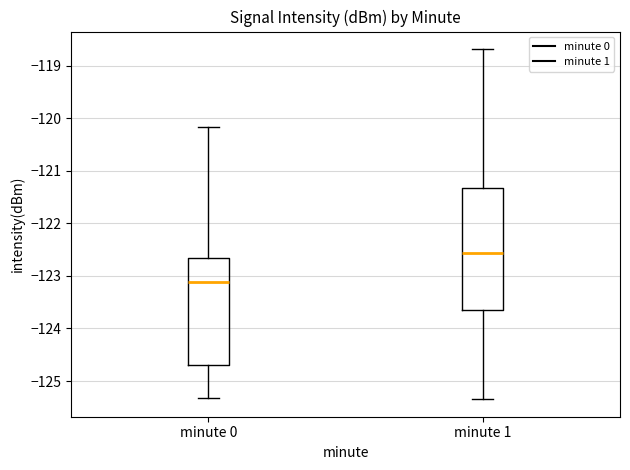

Reading left to right, read every box against the y-axis: the position of its median line, the range the box covers, and the ends of its whiskers. The values are not printed on the chart, so give them approximately, as read against the axis.

minute 0: median -123.1, box -124.7 to -122.7, whiskers -125.3 to -120.2
minute 1: median -122.6, box -123.7 to -121.3, whiskers -125.3 to -118.7